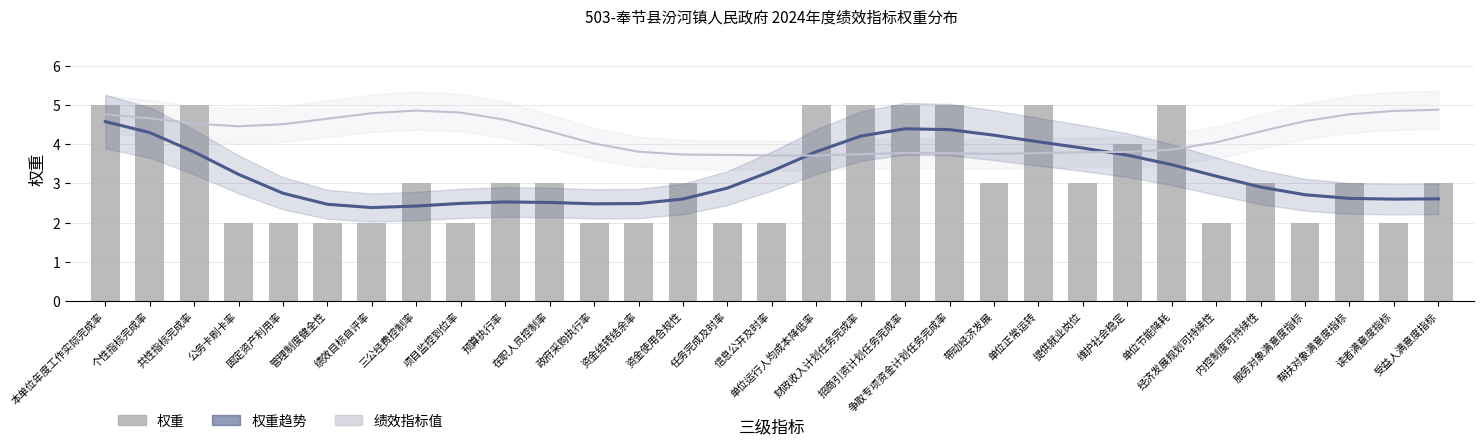

Is it true that 权重 equals 5.0 at 本单位年度工作实际完成率?

True